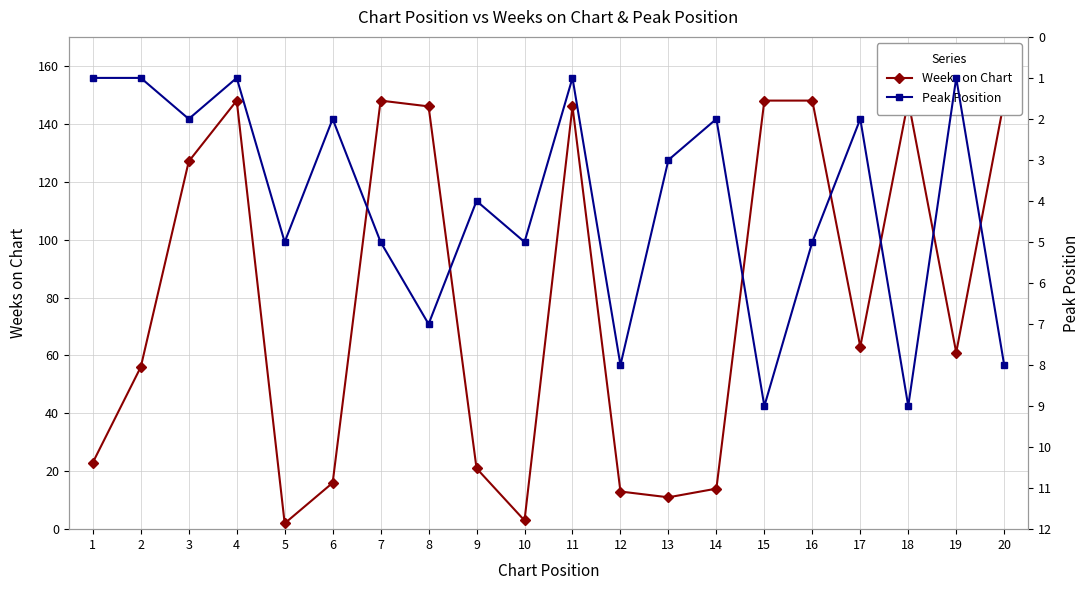

How many lines are shown in the chart?

2